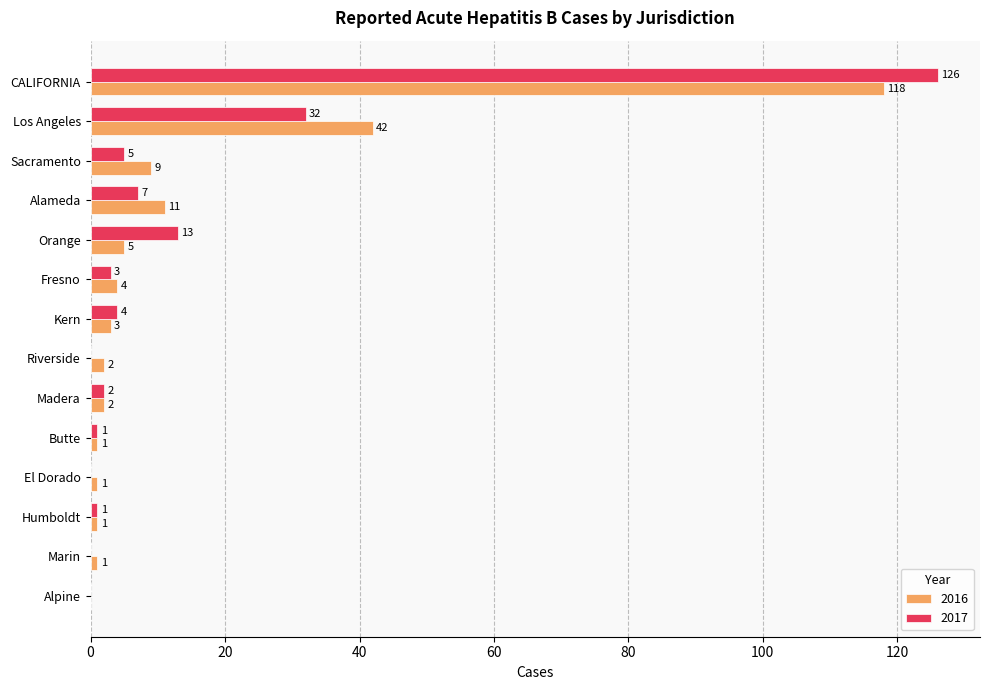

What is the sum of the 2017 values at Kern and Butte?

5